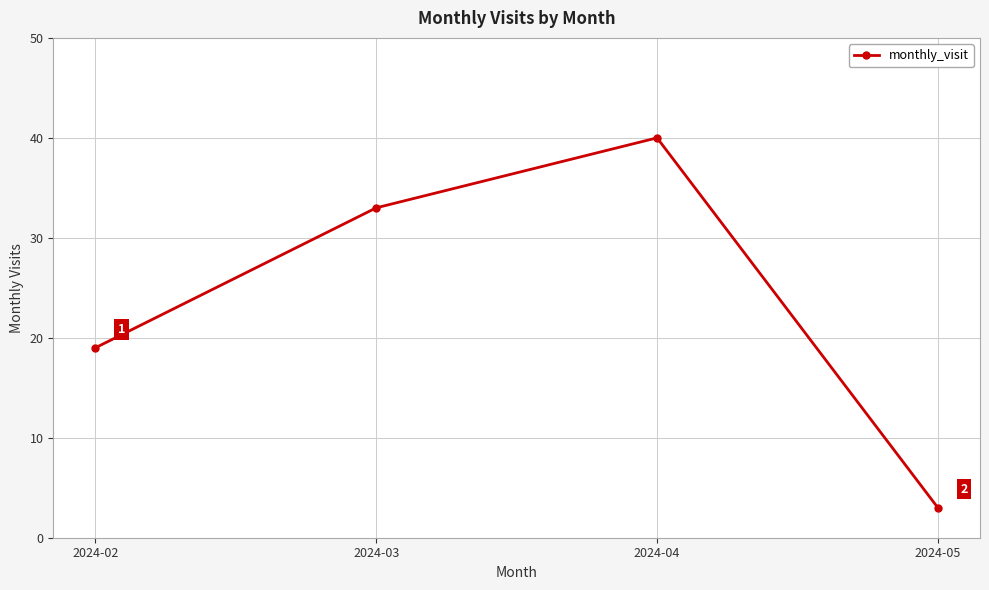

The value at 2024-03 is 33. True or false?

True